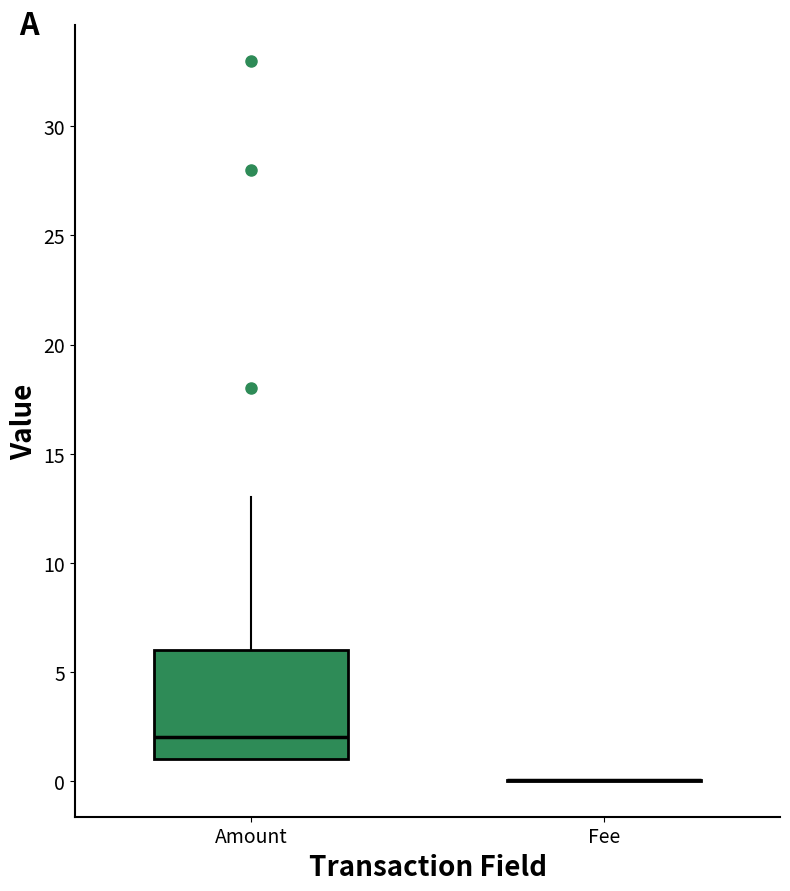

Comparing the boxes themselves (not the whiskers), which one is the tallest?

Amount